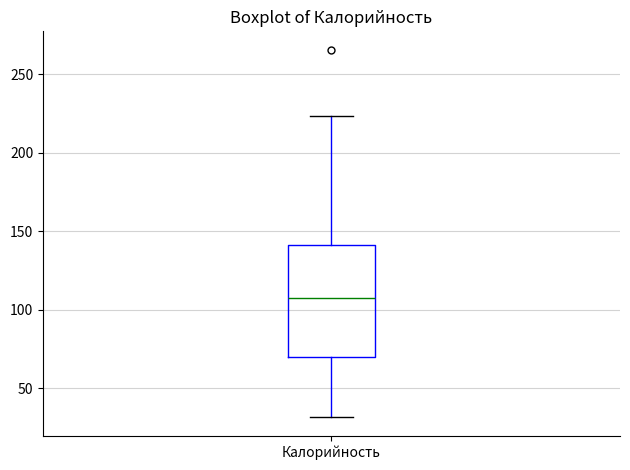

Read this box plot against the y-axis: the position of the median line, the range covered by the box, and the ends of both whiskers. The values are not printed on the chart, so give them approximately, as read against the axis.

median 105, box 70 to 140, whiskers 30 to 225